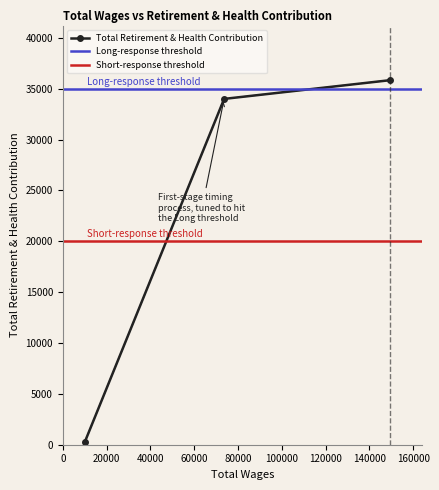

List the labels in order of value, smallest first.

10112.0, 73665.0, 149233.0